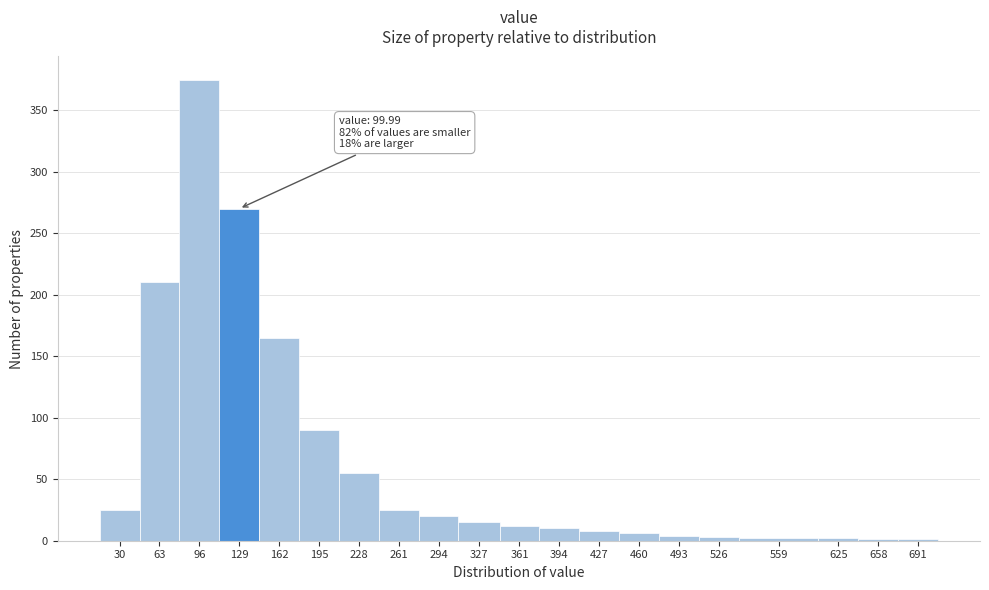

What is the sum of all values?

1299